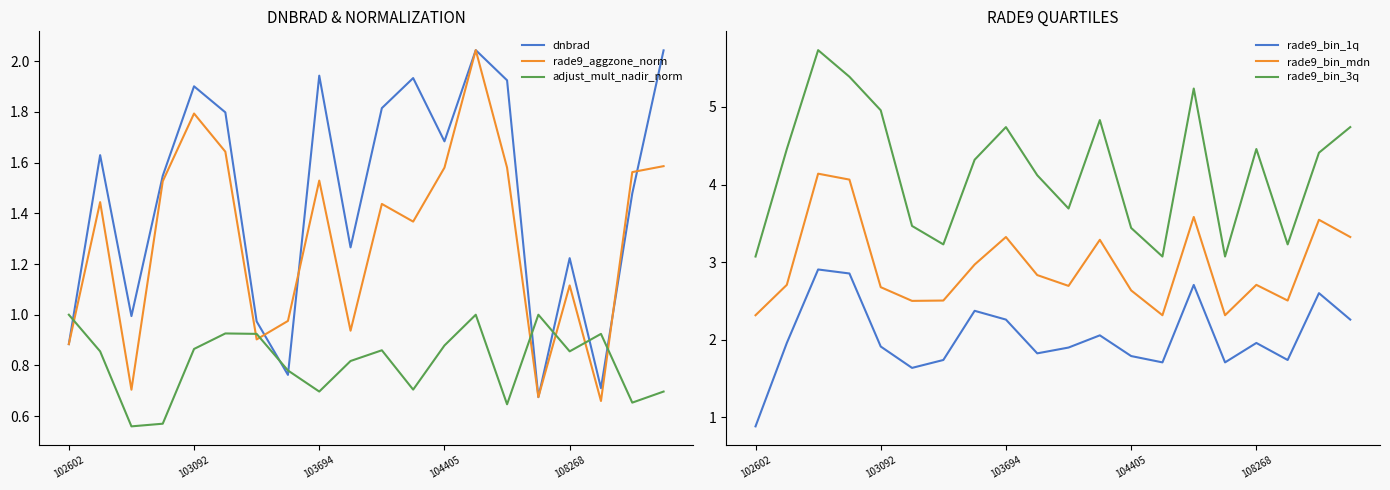

What is the greatest value displayed?

5.7